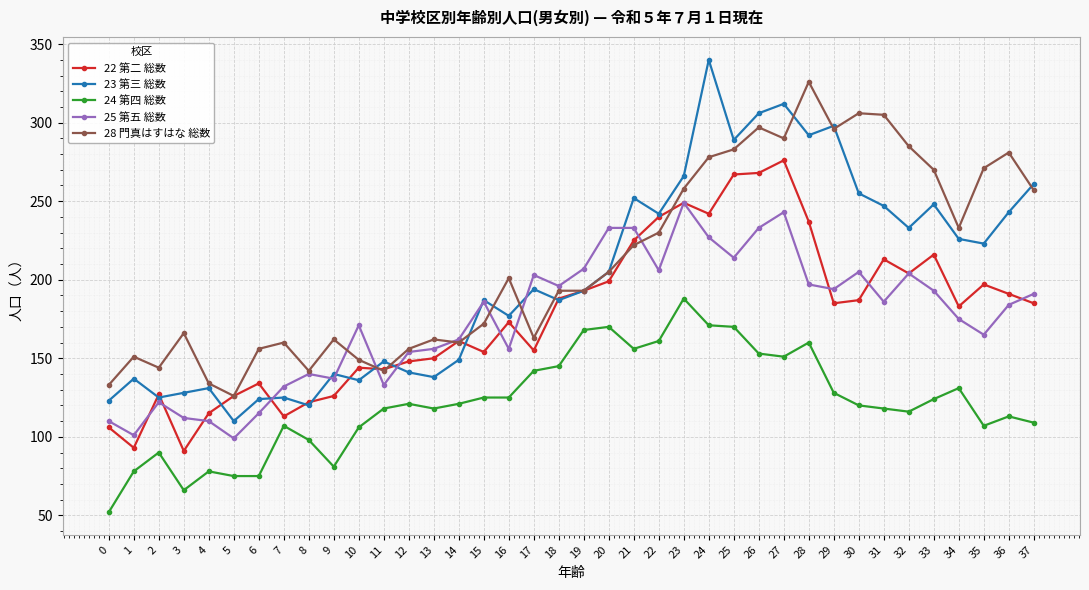

At which label does 24 第四 総数 reach its peak?

23